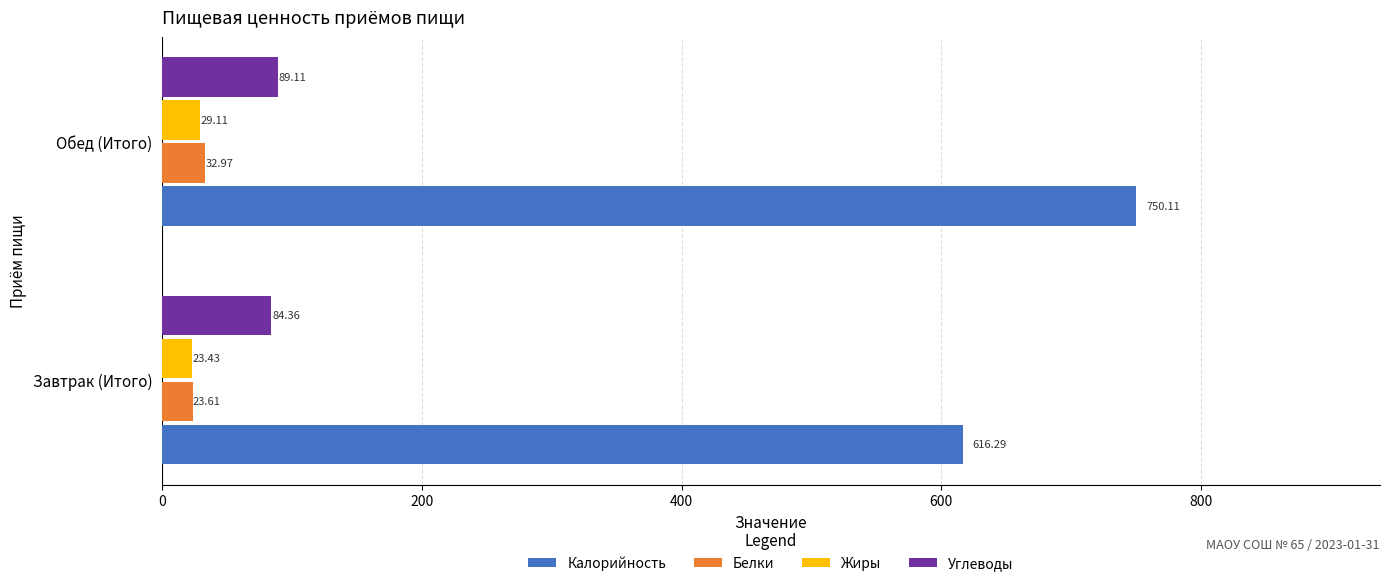

Count the number of categories in the chart.

2